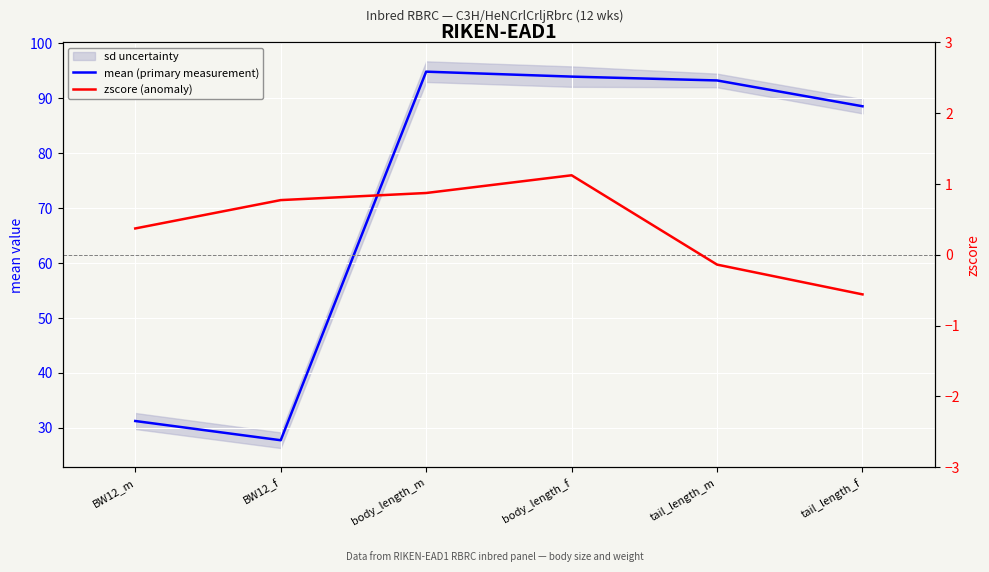

What is the difference between the highest and lowest values at tail_length_f?

89.1